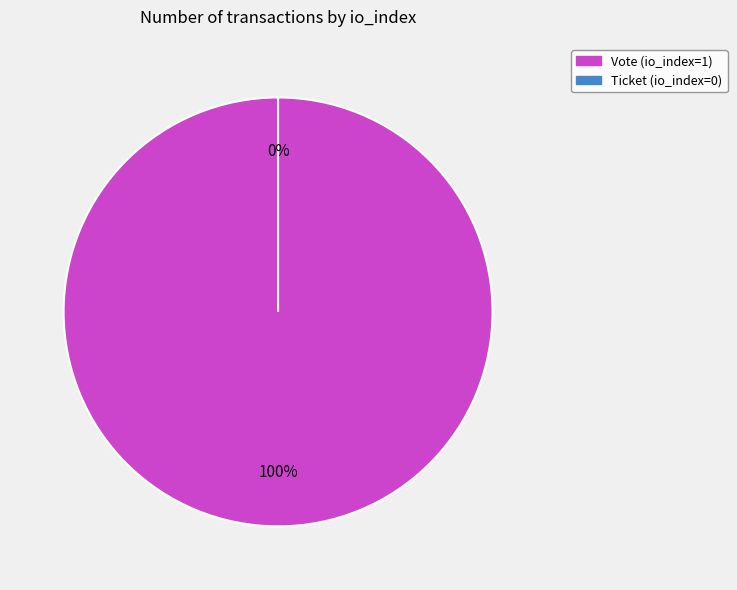

Which has a higher value, Vote (io_index=1) or Ticket (io_index=0)?

Vote (io_index=1)